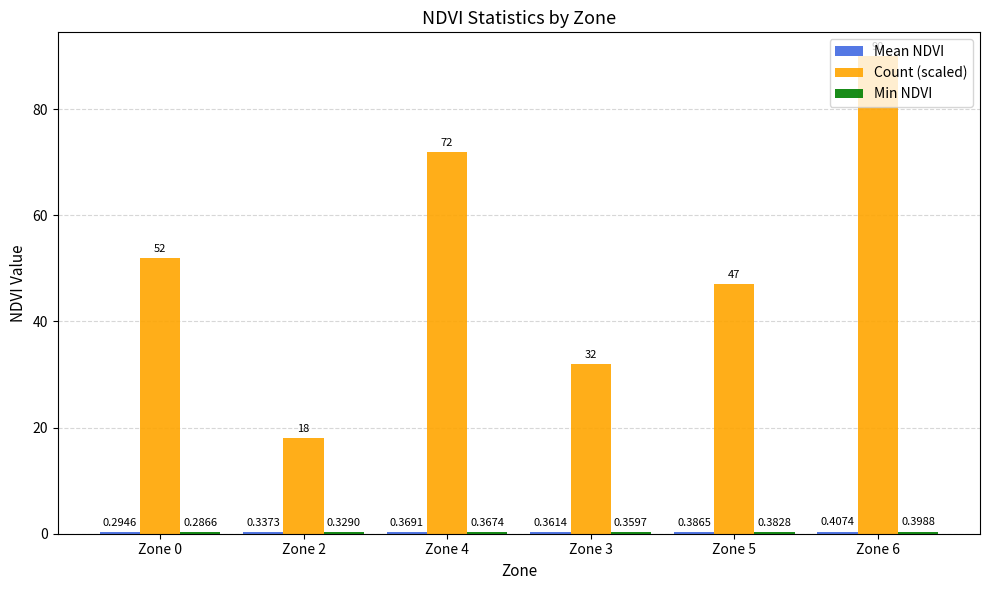

What is the sum of the Count (scaled) values at Zone 2 and Zone 6?

108.0